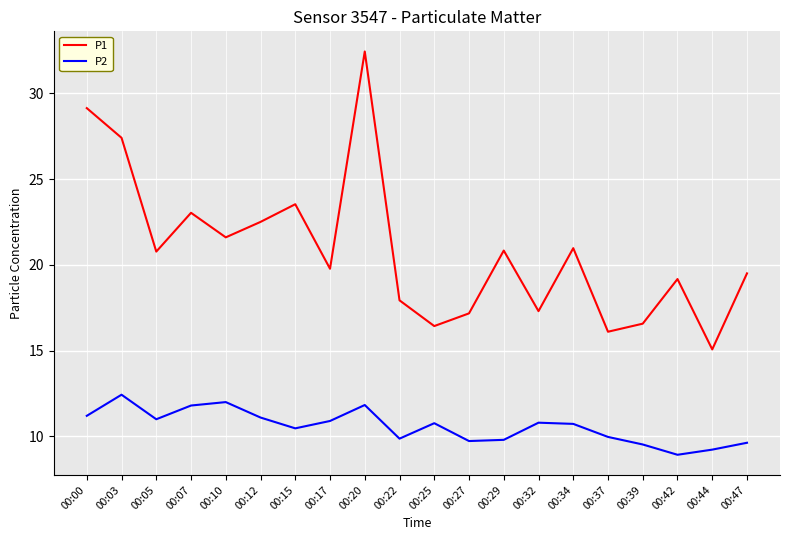

How many lines are shown in the chart?

2